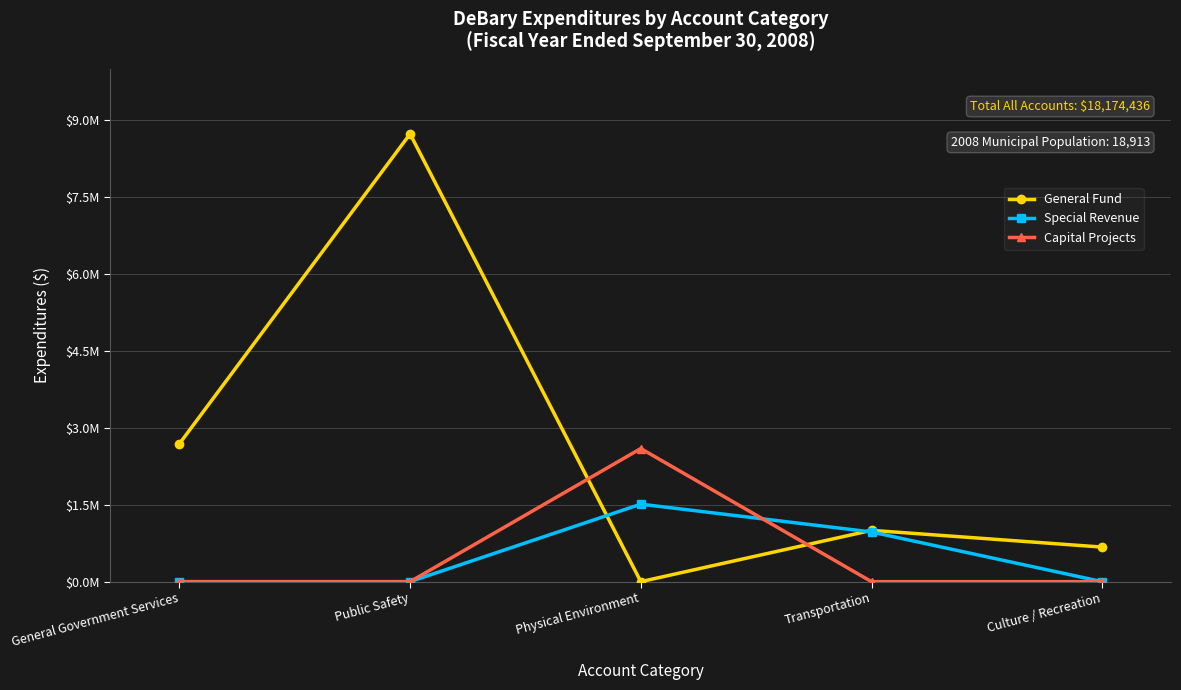

At which label does Special Revenue reach its minimum?

General Government Services